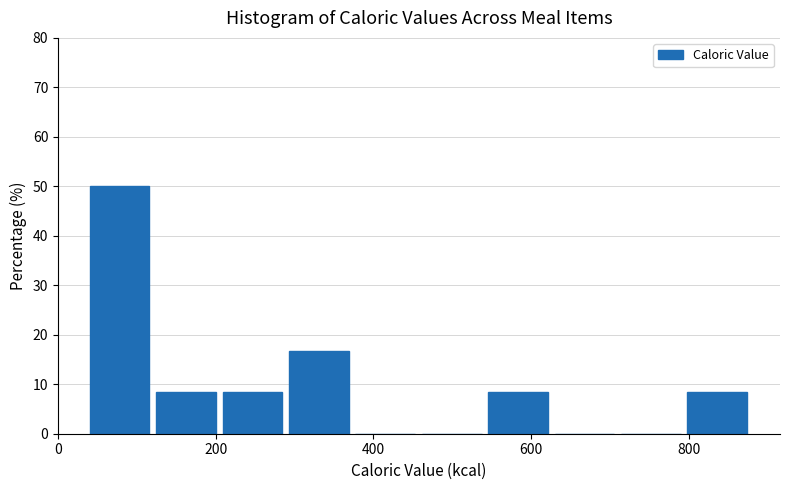

Over which range of the x-axis is the bar tallest?

40 to 120